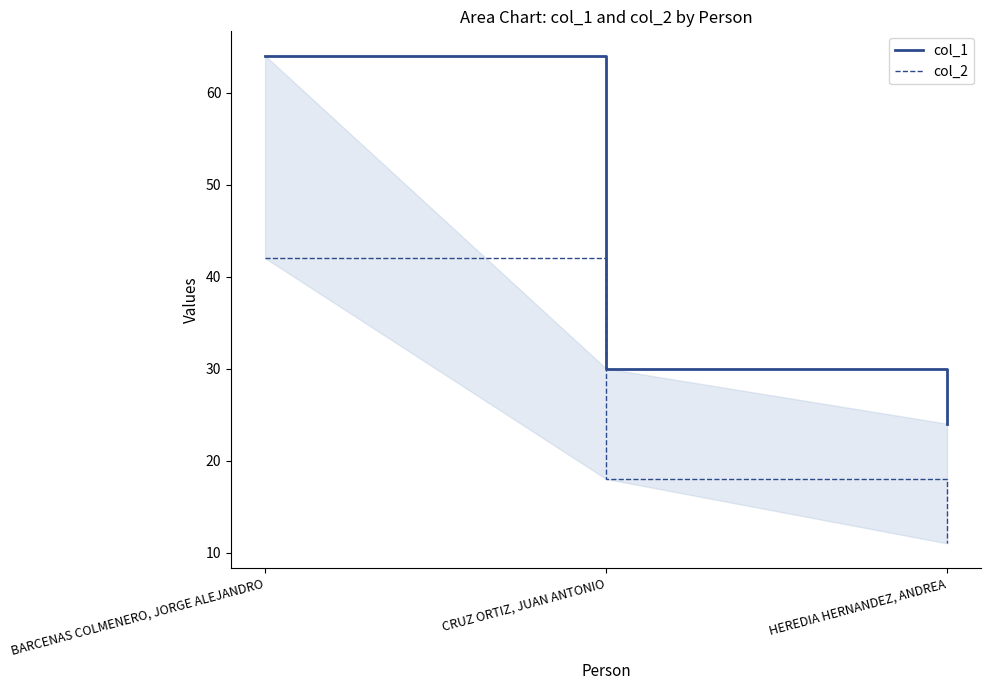

What is the spread (max minus min) of values at CRUZ ORTIZ, JUAN ANTONIO?

12